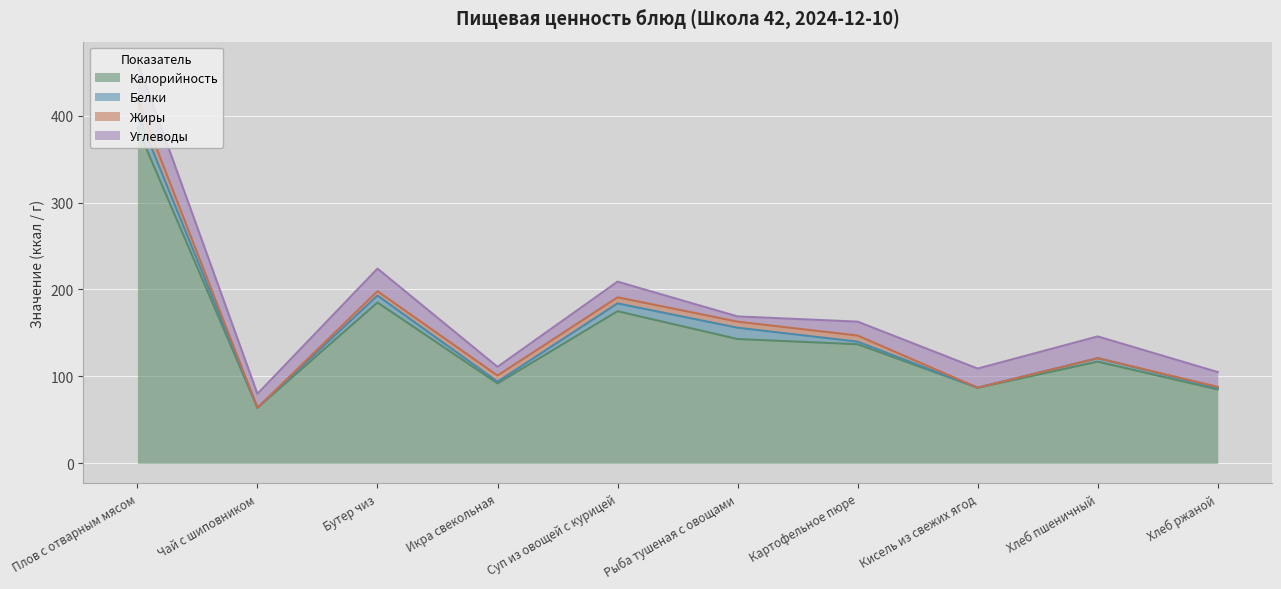

What is the difference between the highest and lowest values at Чай с шиповником?

64